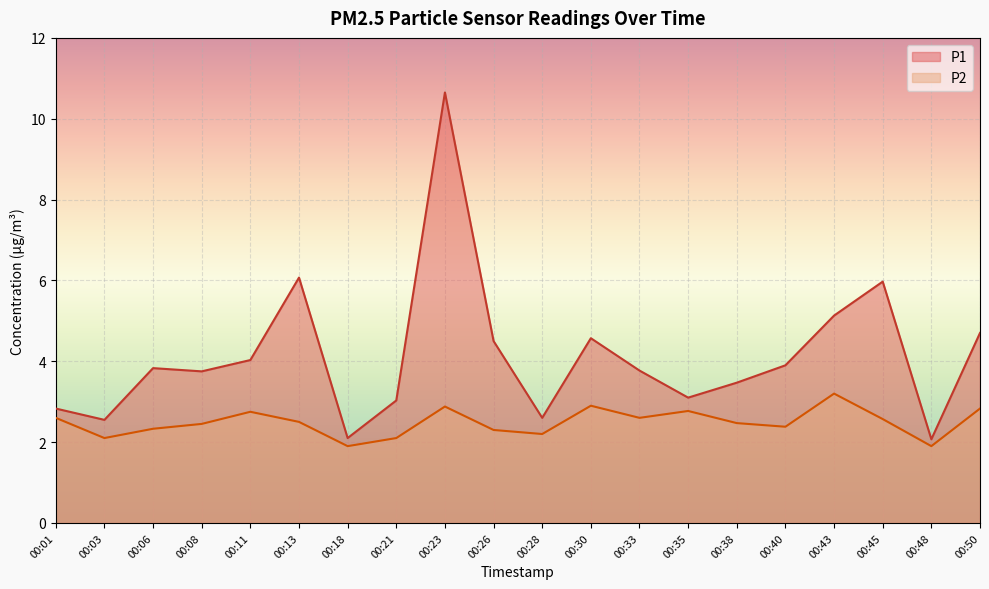

True or false: P1 has more than 2 interior local peaks.

True